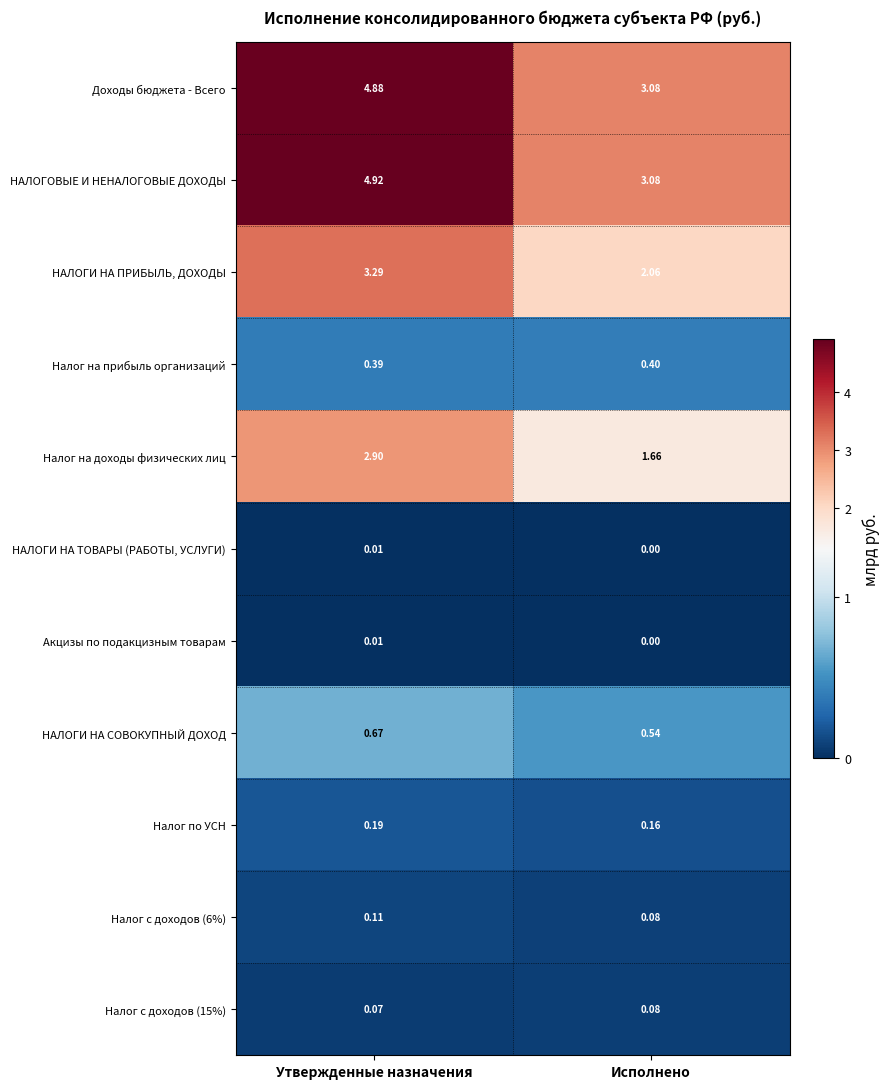

Where is Налог с доходов (6%) nearest to the value 0?

Исполнено